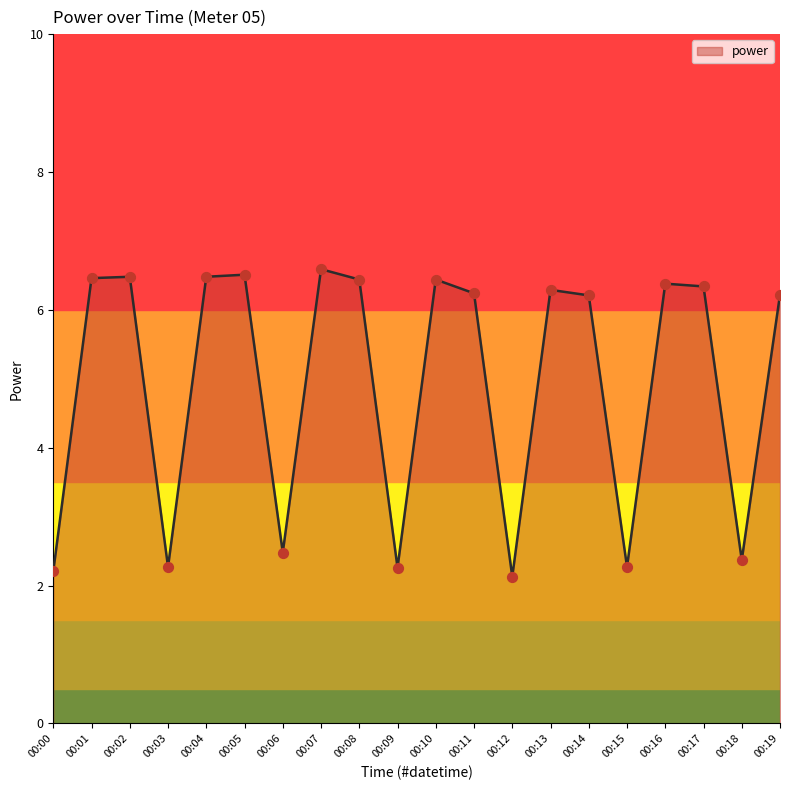

What is the change in value from 00:03 to 00:06?

+0.2